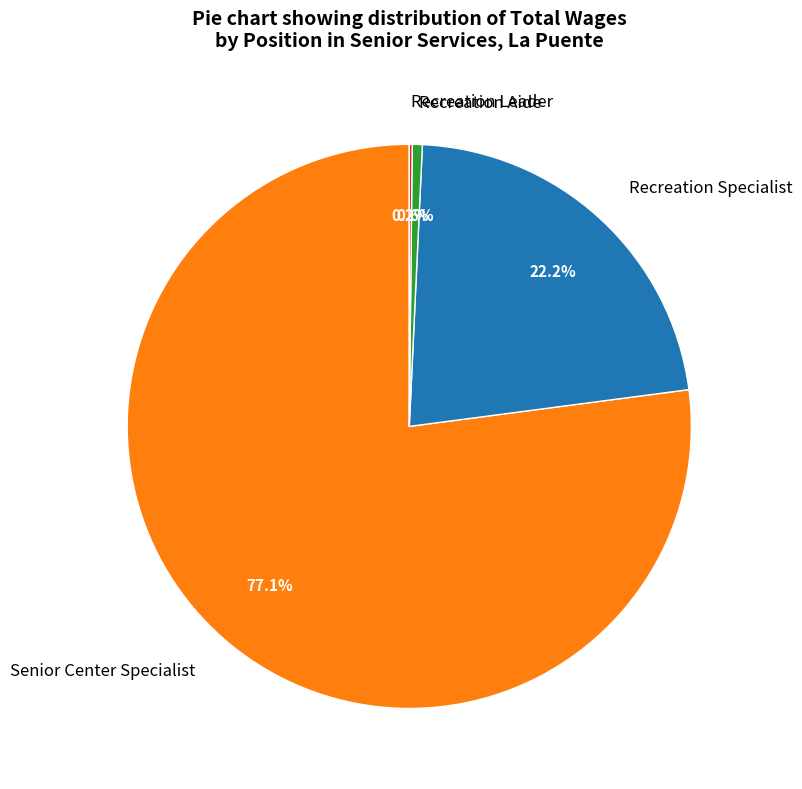

What is the majority slice?

Senior Center Specialist